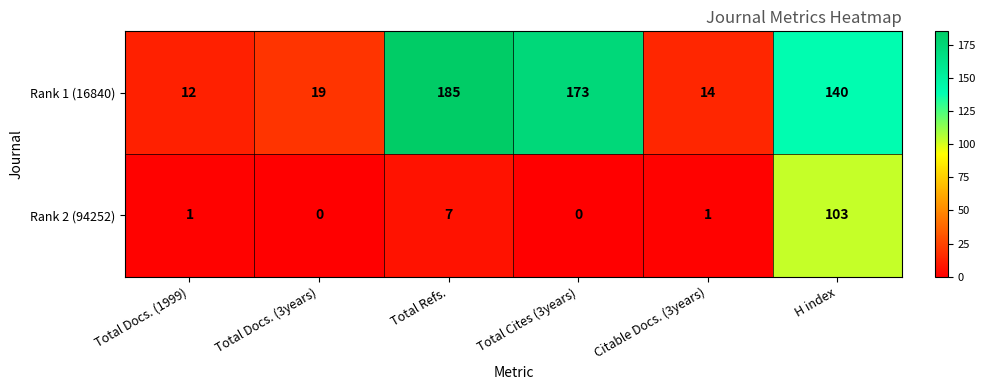

What is the difference between the Rank 1 (16840) values at Total Docs. (3years) and Total Refs.?

166